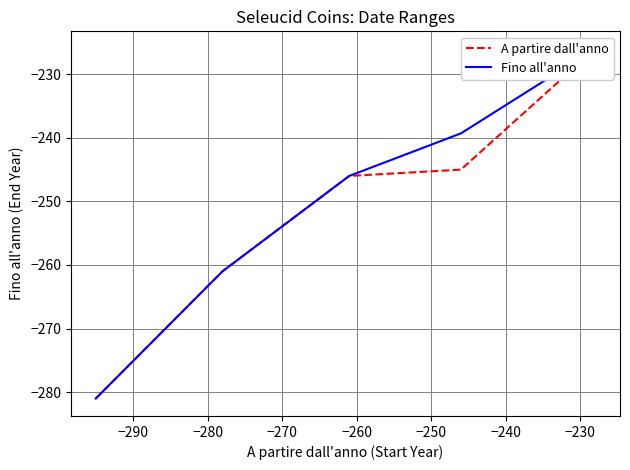

Is the value of A partire dall'anno at −290 greater than the value of Fino all'anno at −270?

No